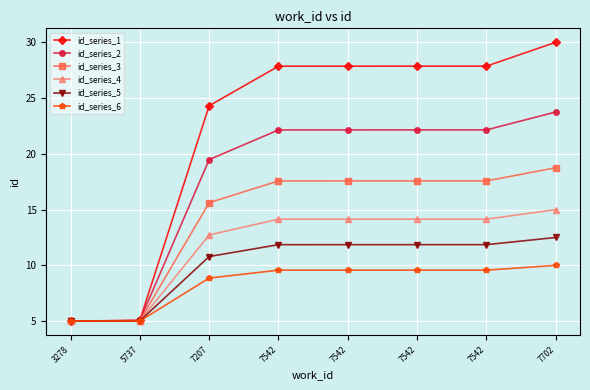

Where is id_series_3 nearest to the value 11?

7207